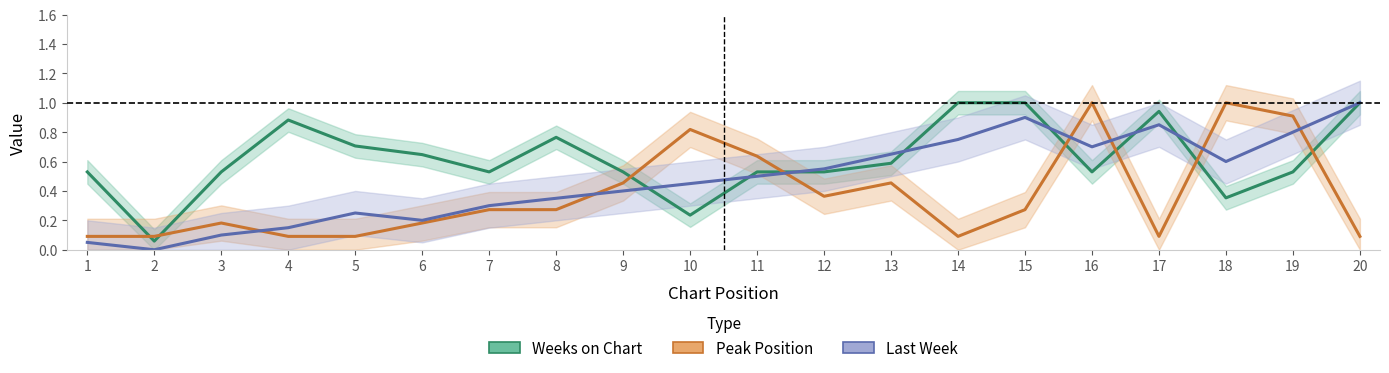

Which series has the largest total across all categories?

Weeks on Chart